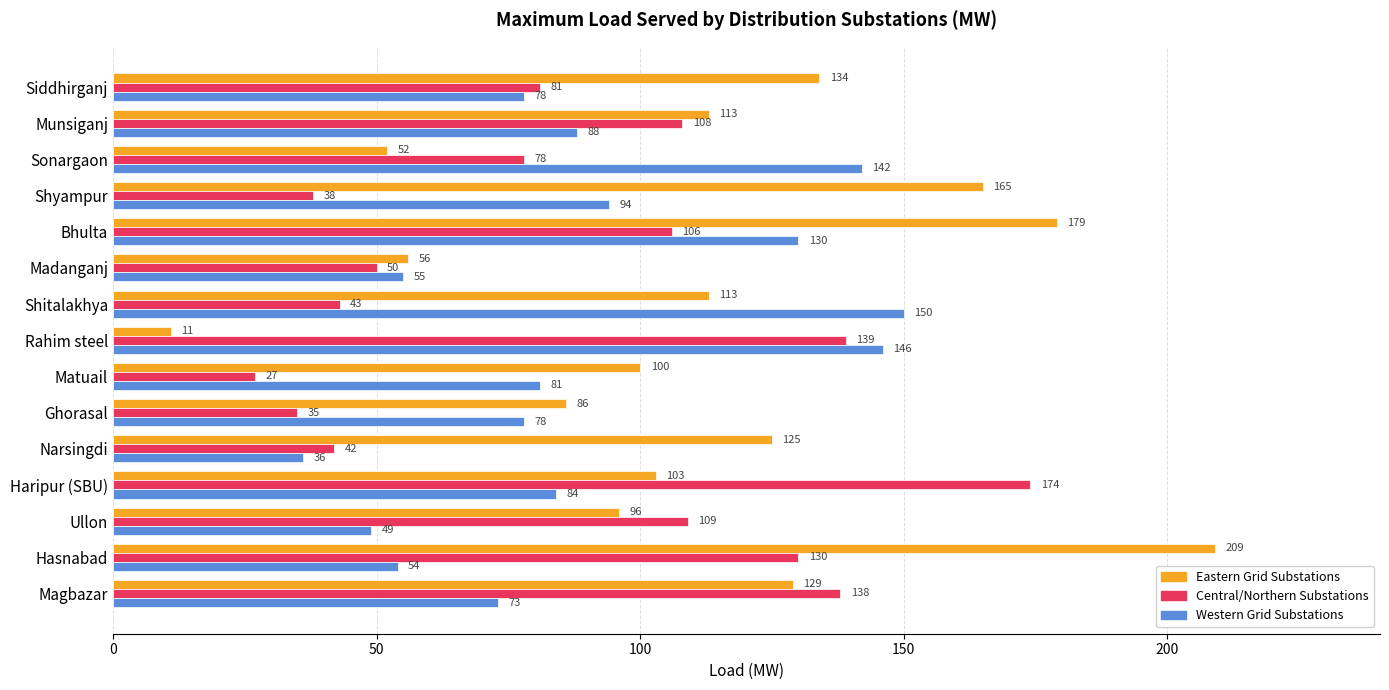

Count the number of categories in the chart.

15